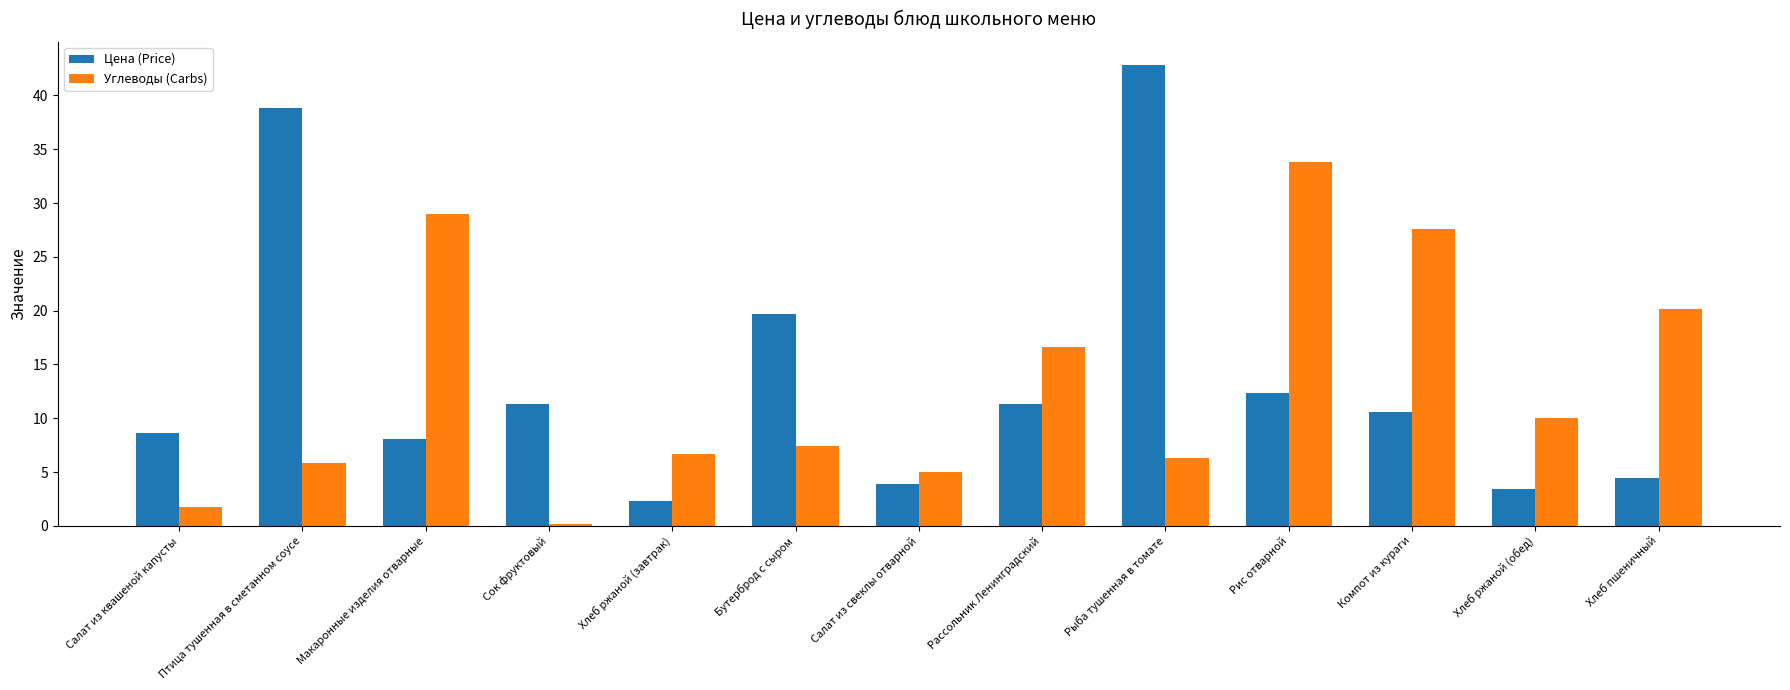

Between Бутерброд с сыром and Рис отварной, which series saw the biggest shift?

Углеводы (Carbs)